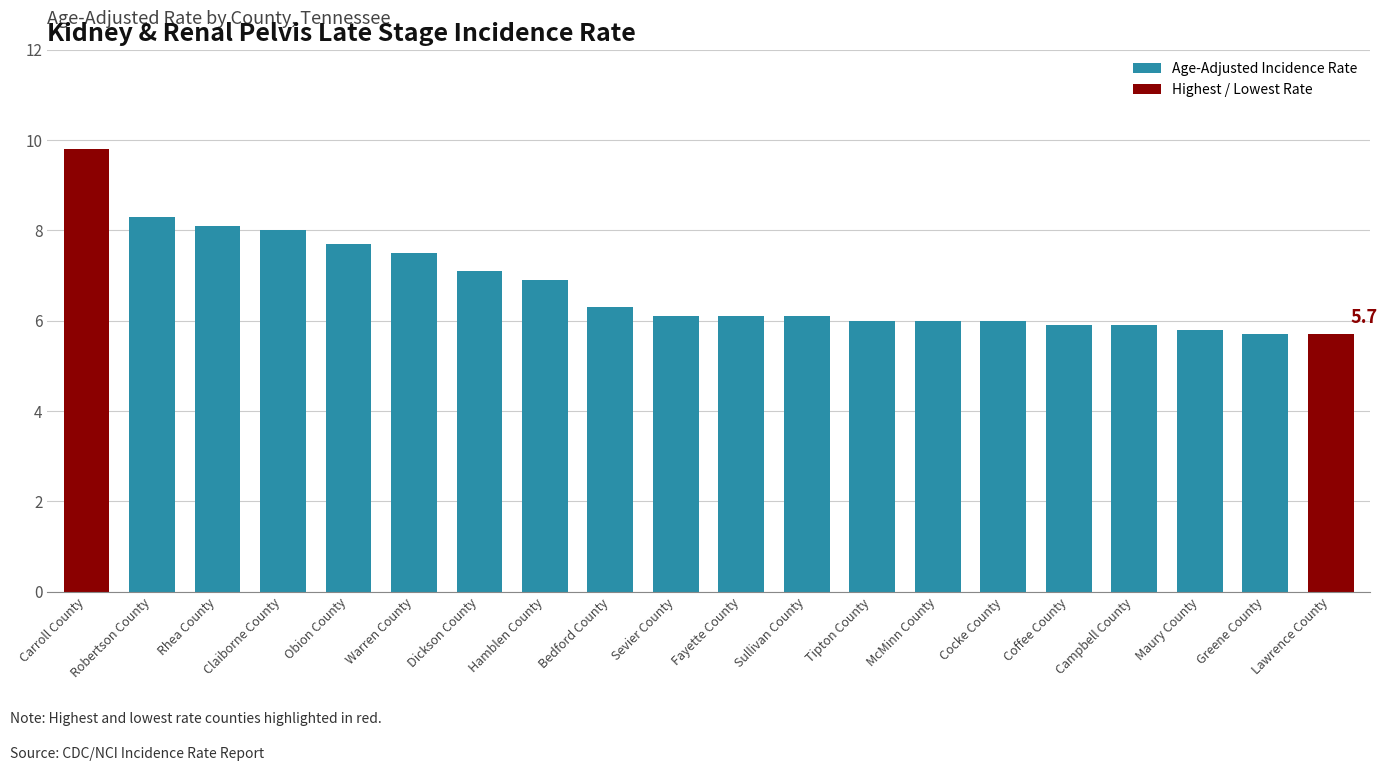

What is the difference between the maximum and second lowest values?

4.1